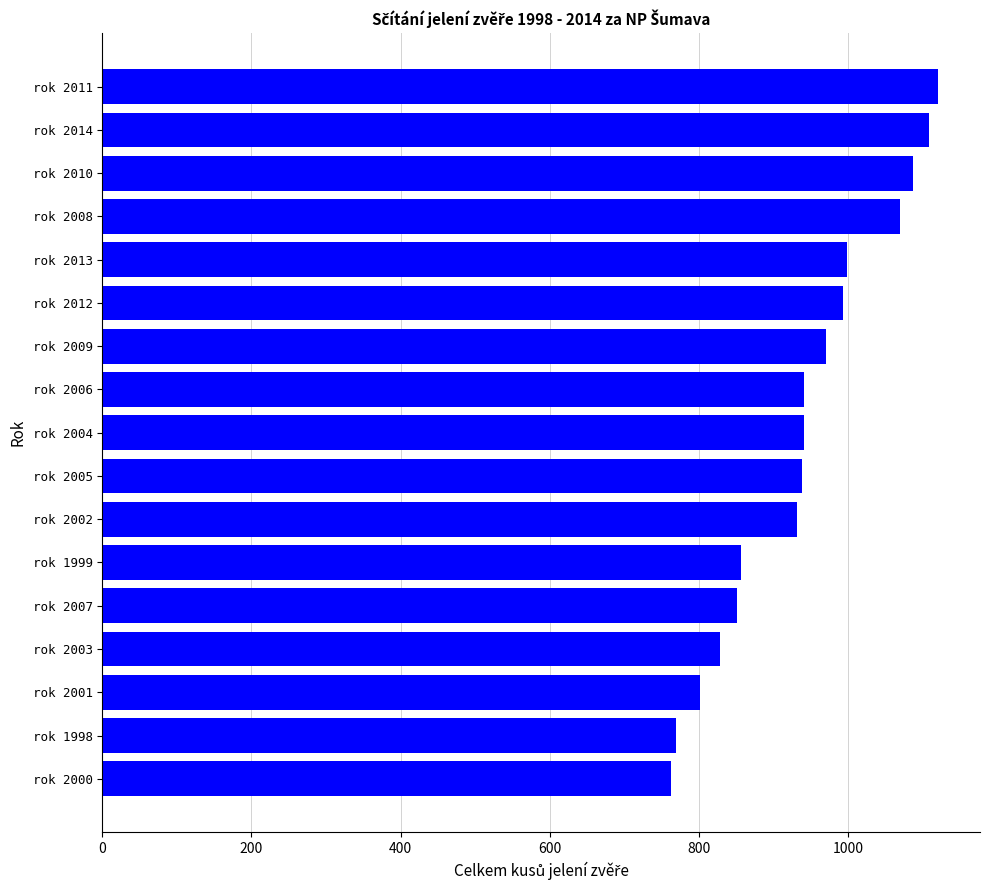

The chart shows a value of 1121 at rok 2011. True or false?

True